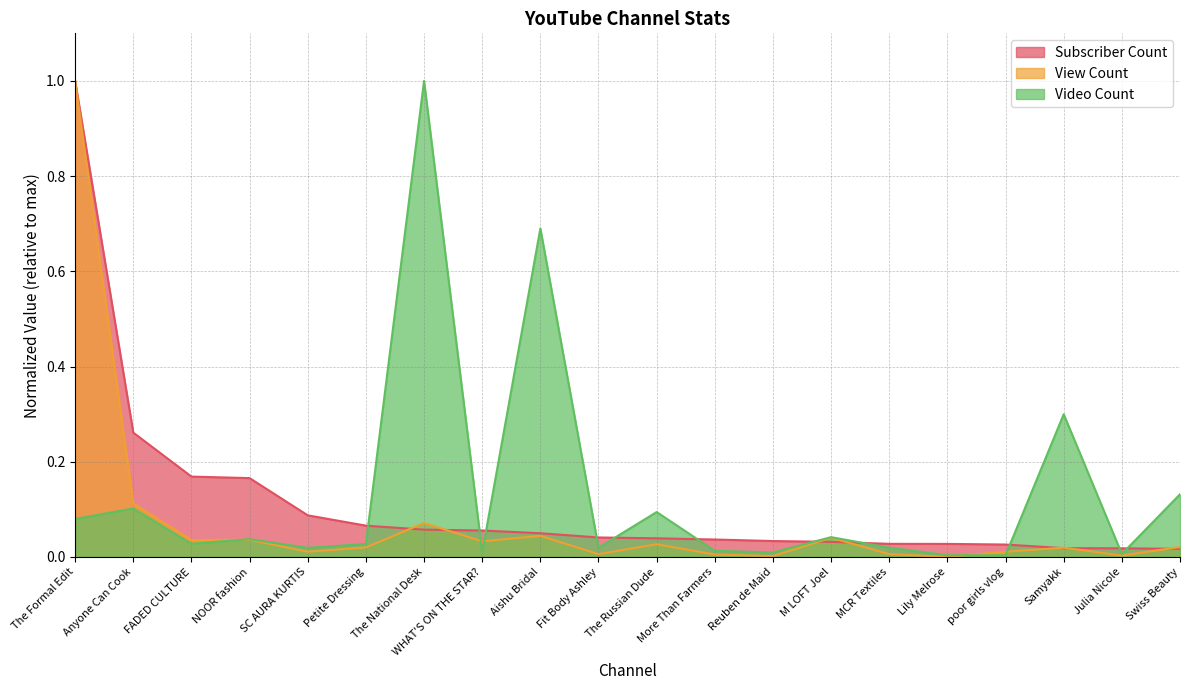

Does the chart display data point markers on the line(s)?

No